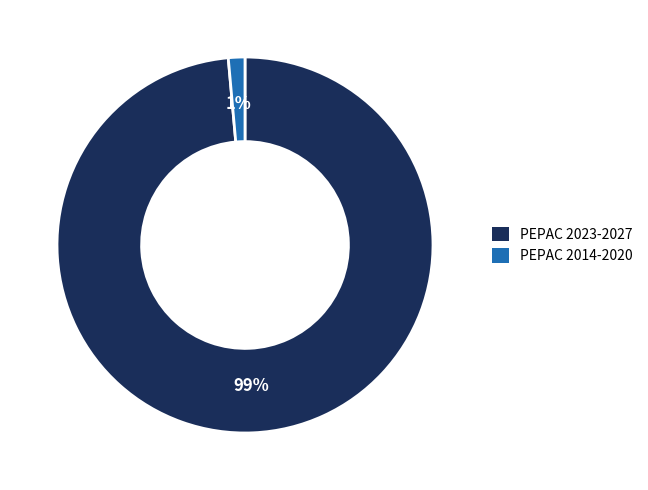

The PEPAC 2023-2027 slice represents 89% of the pie. True or false?

False